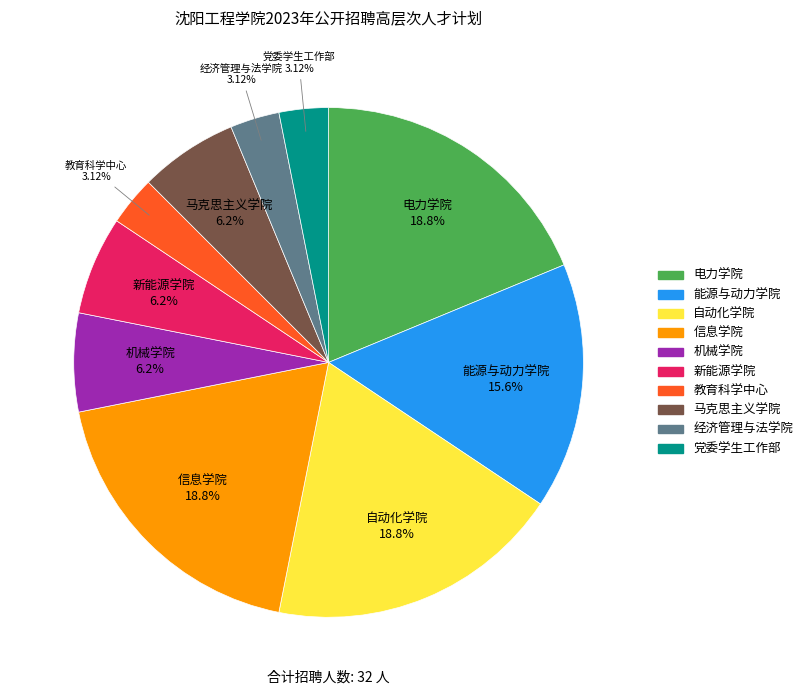

True or false: 自动化学院 accounts for 29% of the total.

False